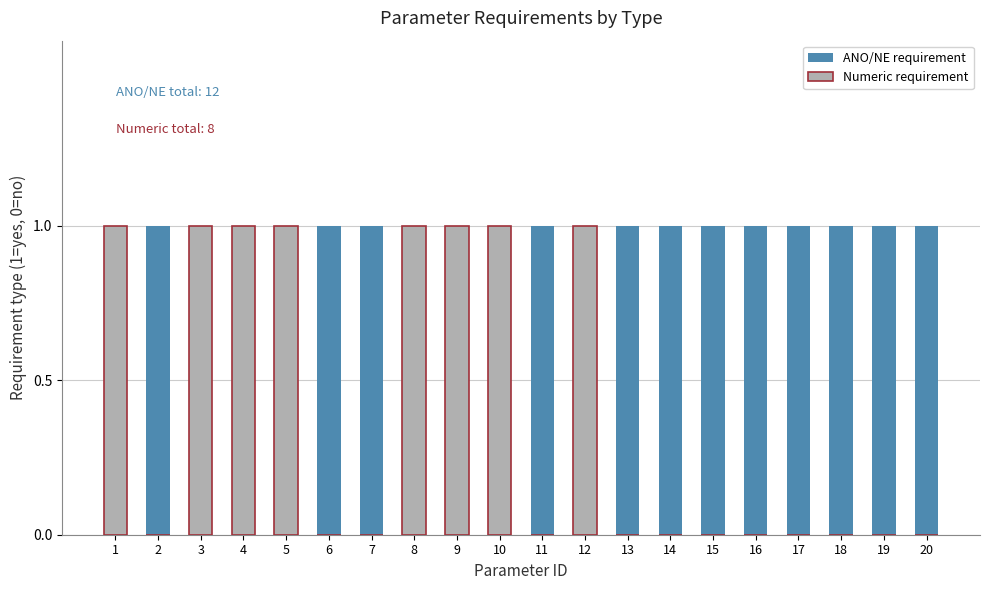

Which series changed the most between 3 and 12?

ANO/NE requirement